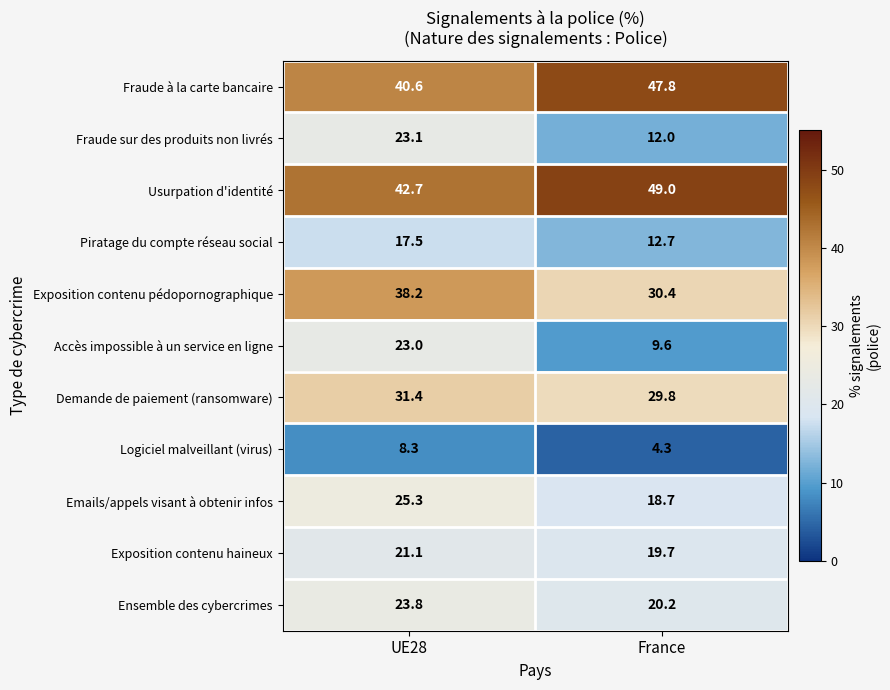

Which series has the largest total across all categories?

Usurpation d'identité